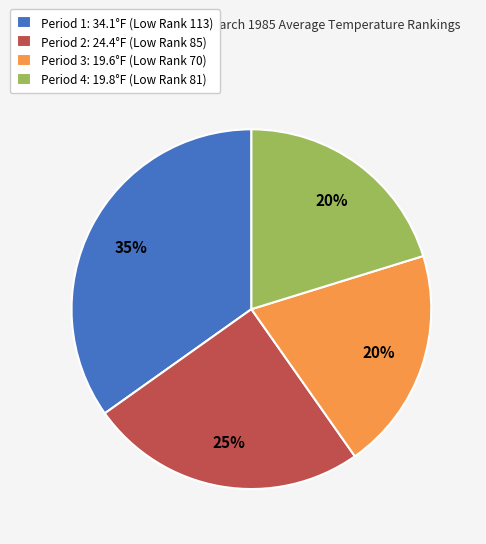

How many slices are in this pie chart?

4